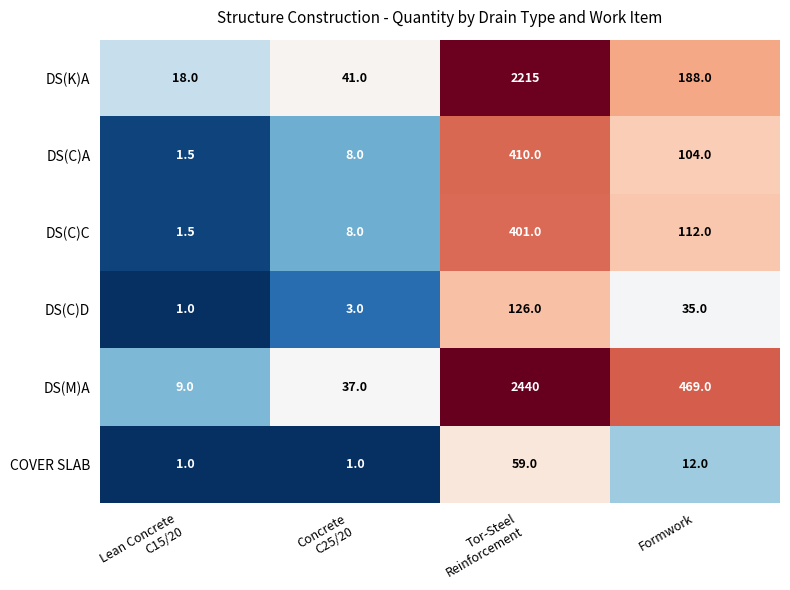

The value of DS(M)A at Formwork is 469.0. True or false?

True